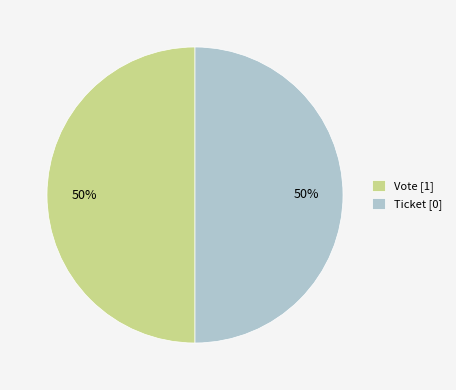

Do Ticket [0] and Vote [1] together represent more than half of the pie?

Yes